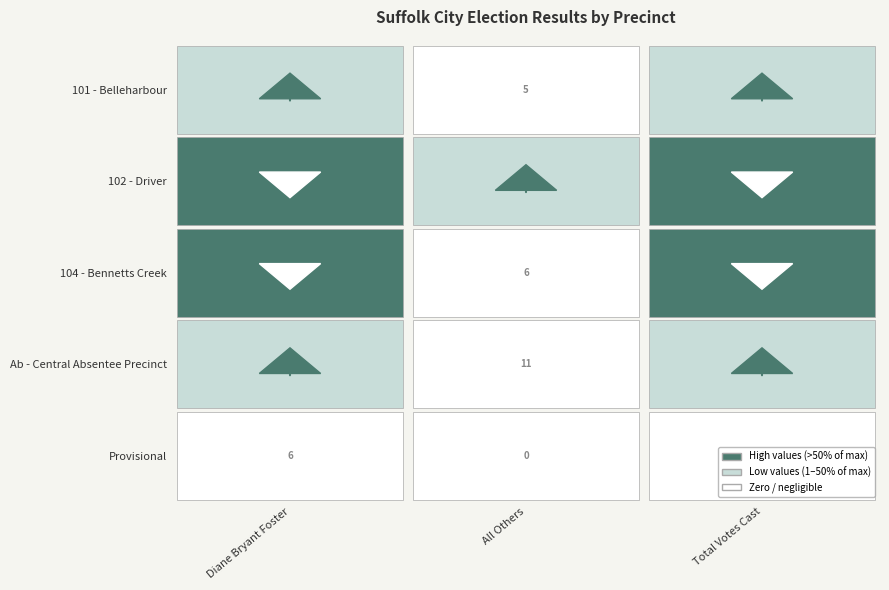

What is the sum of all 101 - Belleharbour values?

1858